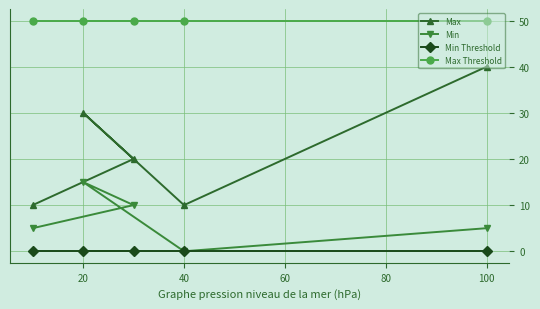

What is the value of the Max point at the 5th from the left?

40